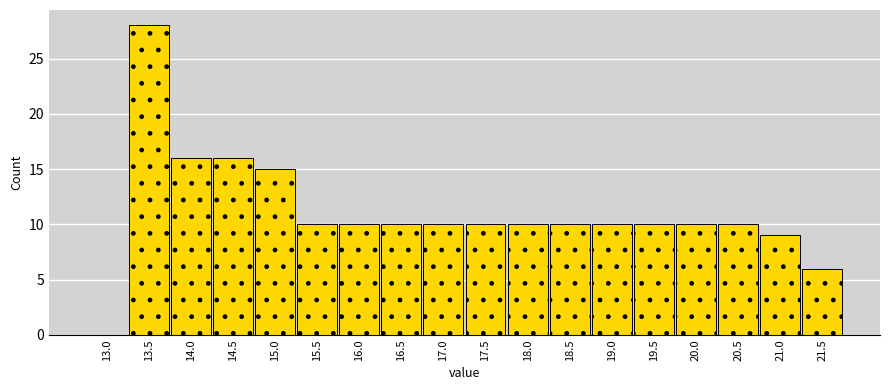

Reading left to right, extract all data points from this chart.

13.0=0	13.5=28	14.0=16	14.5=16	15.0=15	15.5=10	16.0=10	16.5=10	17.0=10	17.5=10	18.0=10	18.5=10	19.0=10	19.5=10	20.0=10	20.5=10	21.0=9	21.5=6